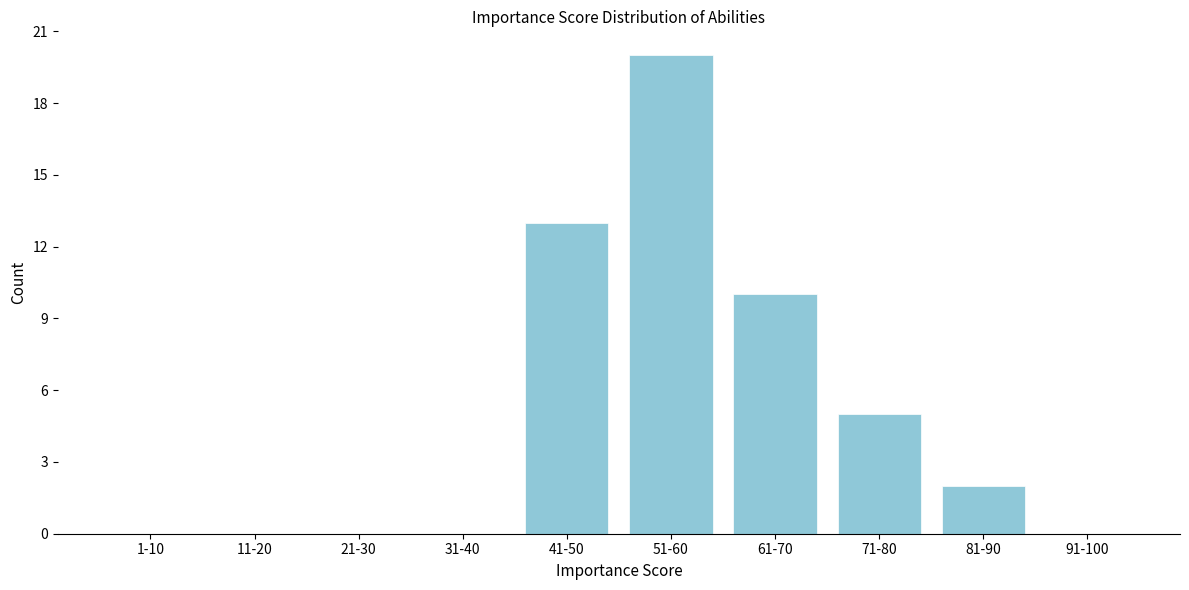

Reading left to right, transcribe all the data shown in this chart.

1-10=0	11-20=0	21-30=0	31-40=0	41-50=13	51-60=20	61-70=10	71-80=5	81-90=2	91-100=0